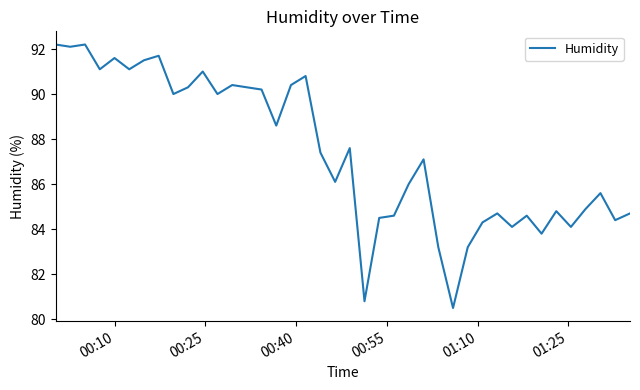

What is the greatest value displayed?

92.2